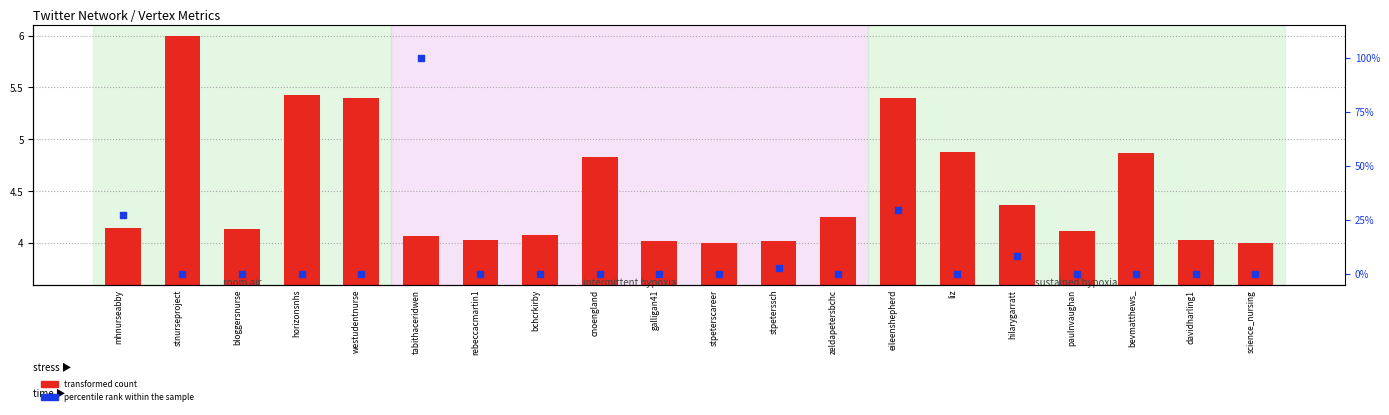

At how many categories does at least one series exceed 17?

3